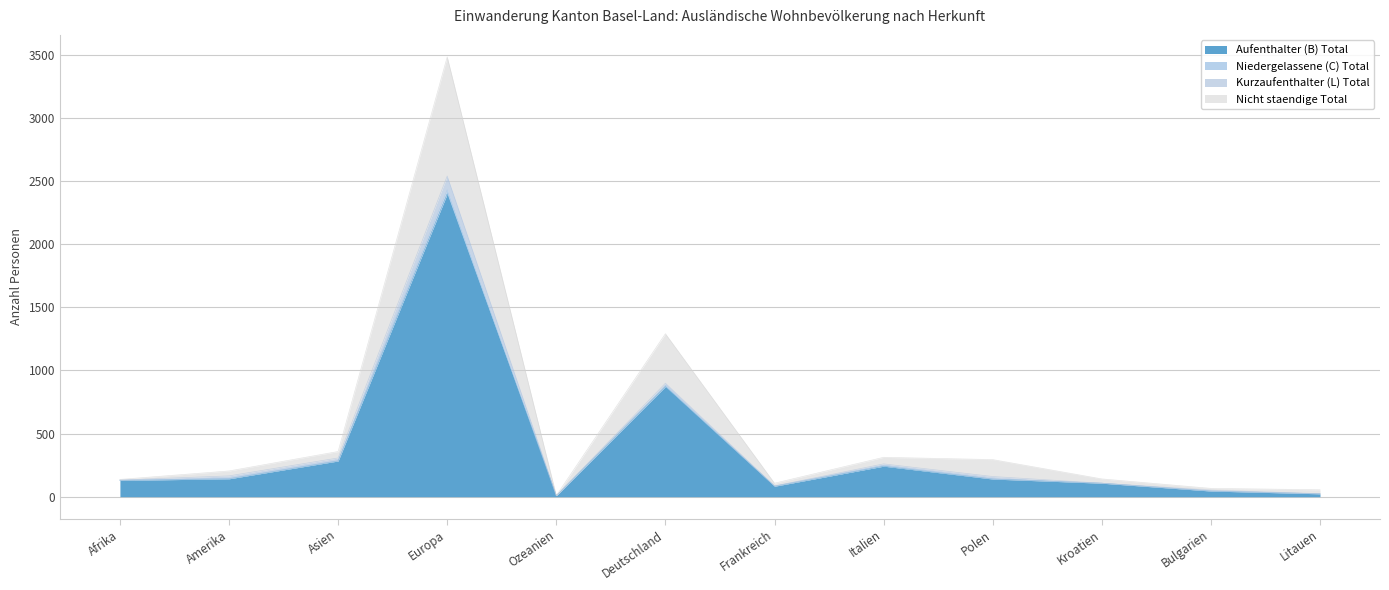

What is the label of the 5th point from the left?

Ozeanien